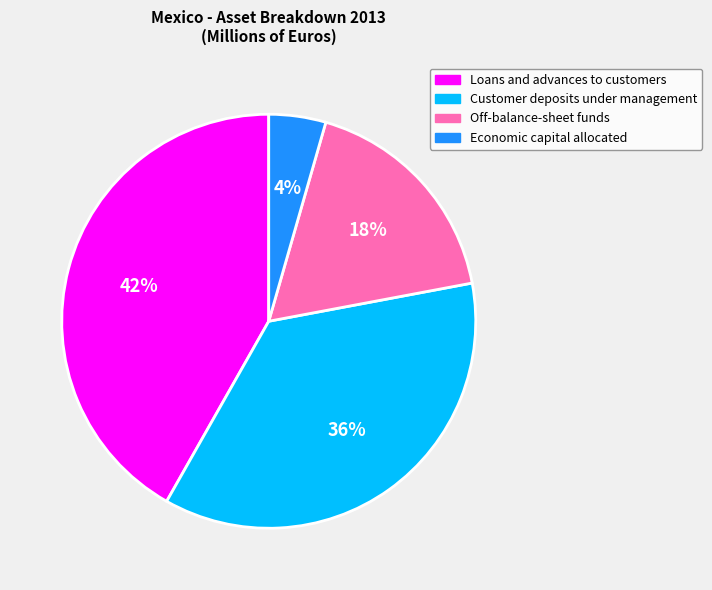

Count the number of slices in the pie.

4